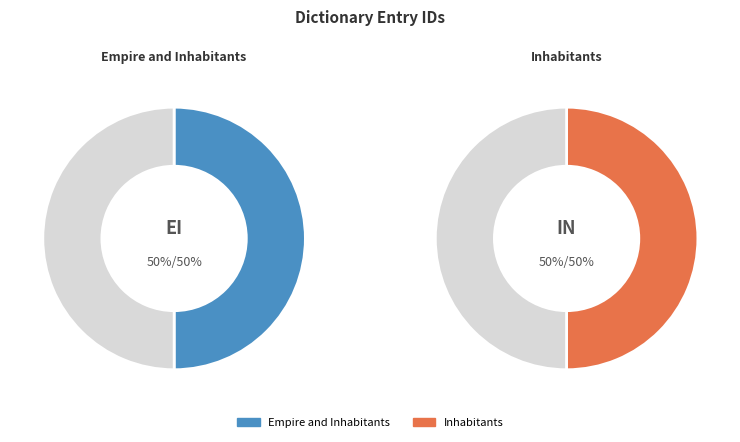

The Inhabitants slice represents 50% of the pie. True or false?

True